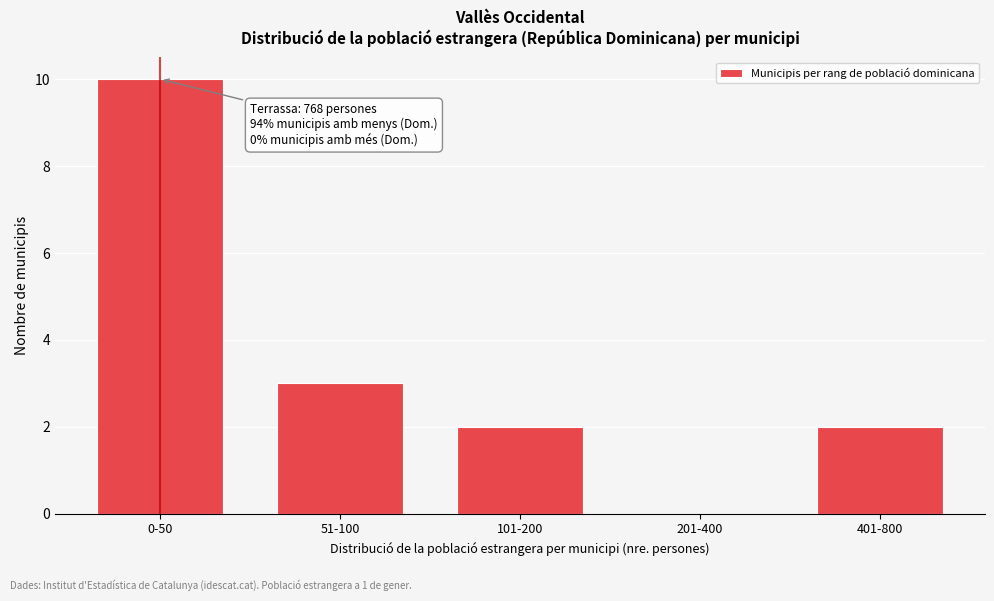

Reading right to left, what are all the values shown in this chart?

401-800=2	201-400=0	101-200=2	51-100=3	0-50=10